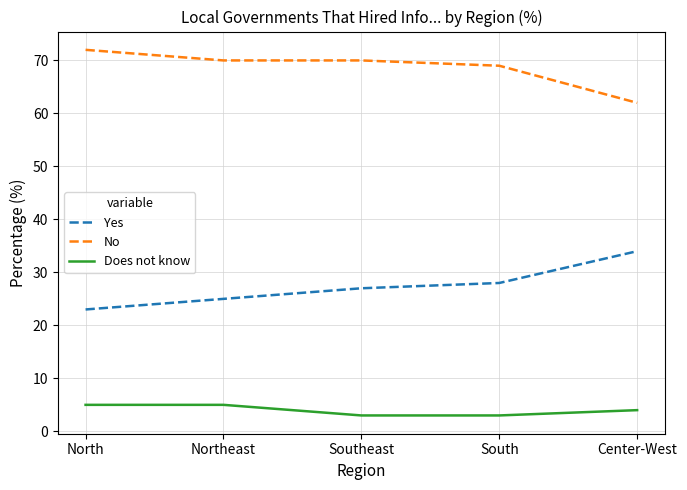

Reading left to right, extract all data points from this chart.

Yes: 23	25	27	28	34
No: 72	70	70	69	62
Does not know: 5	5	3	3	4